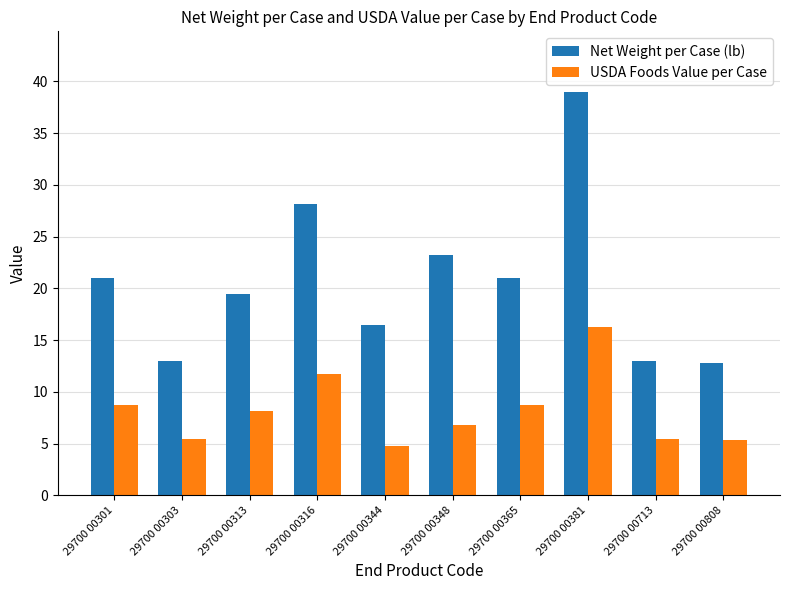

Is it true that Net Weight per Case (lb) equals 28.1 at 29700 00316?

True